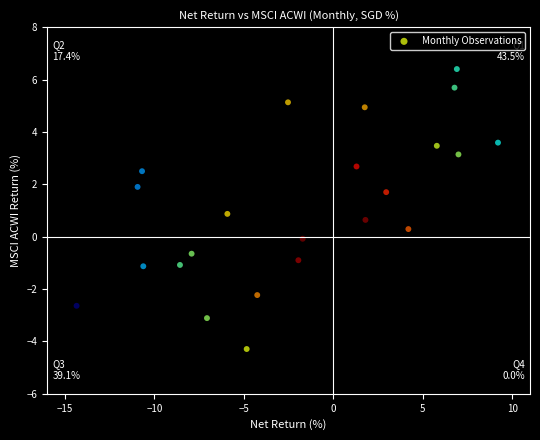

What is the range of X values (max minus min)?

23.6